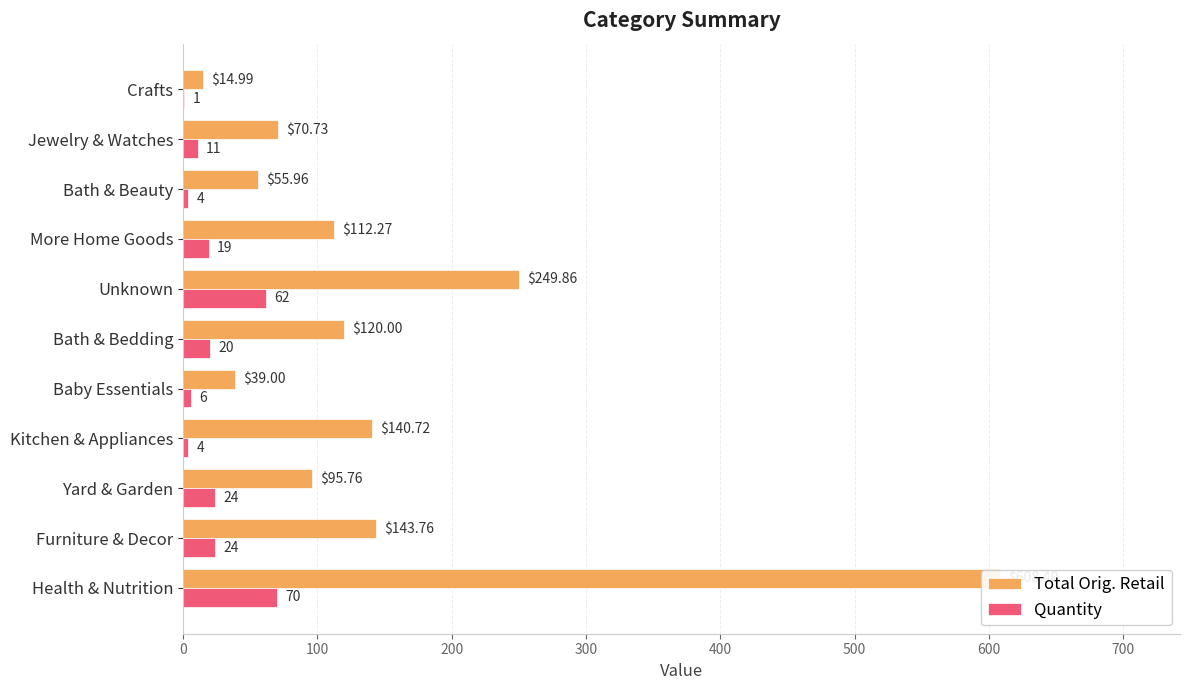

What is the value of the Quantity bar at the 5th from the left?

6.0